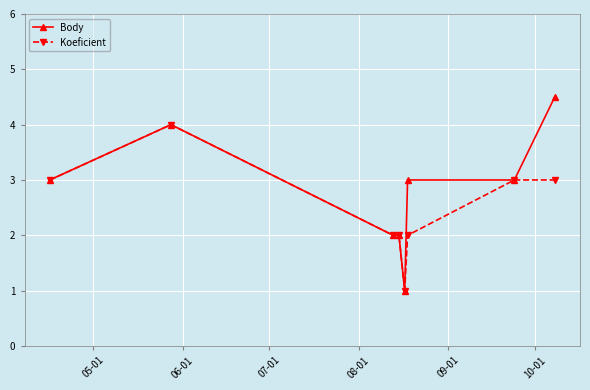

How many lines are shown in the chart?

2